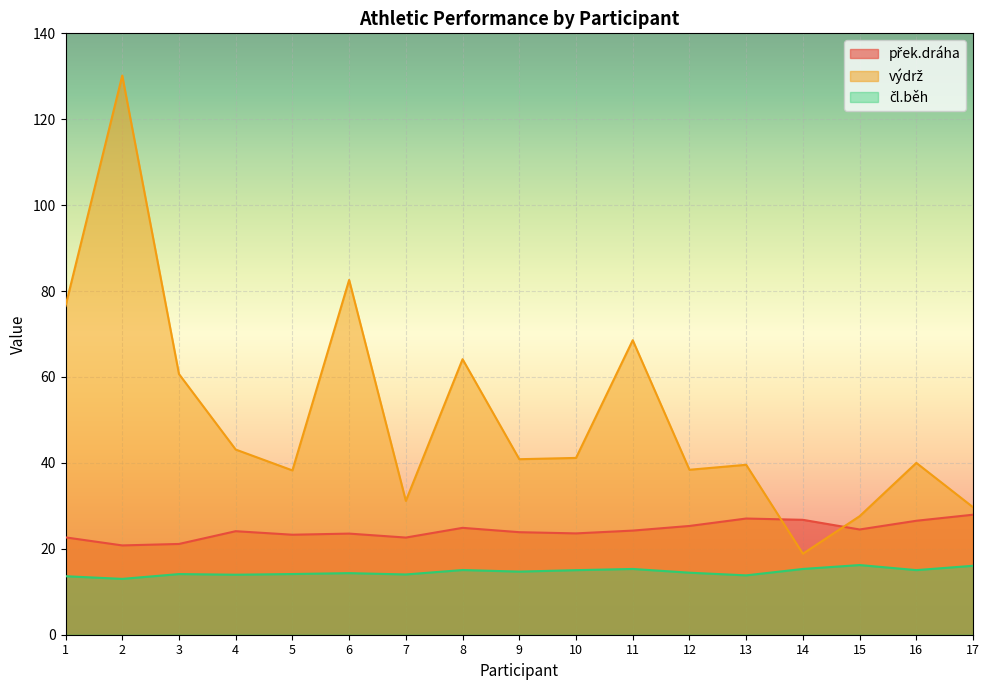

At which label is přek.dráha closest to 24?

4